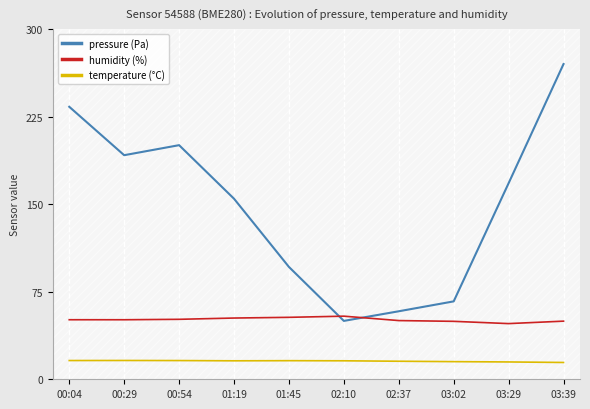

Which has a higher value, 00:04 or 02:37?

00:04